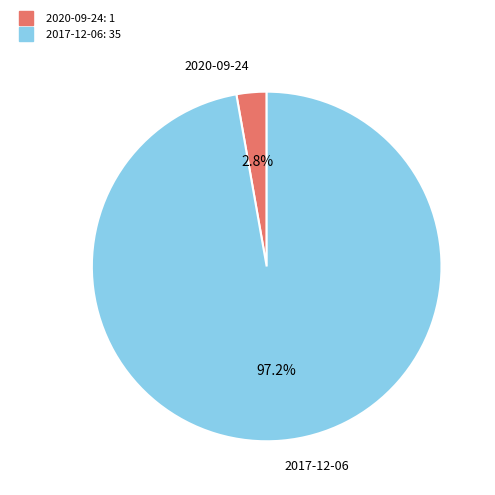

What percentage is the 2020-09-24 slice, to the nearest percent?

3%